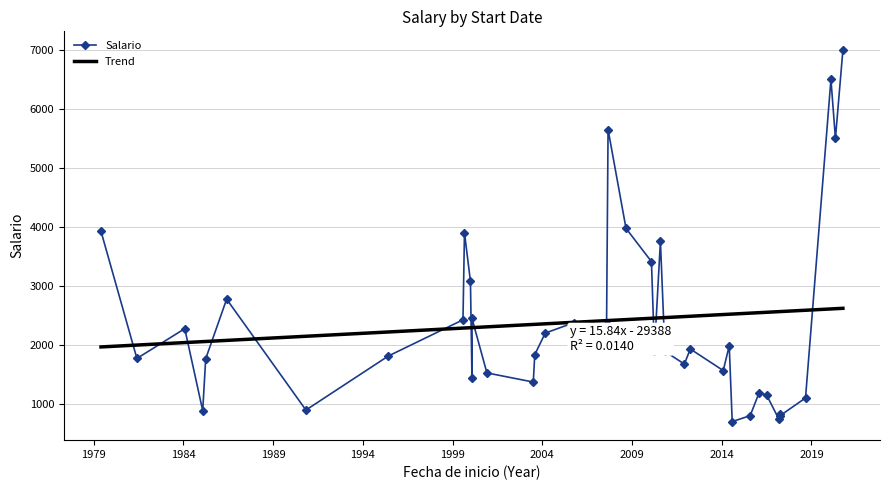

Does the chart have visible grid lines?

Yes